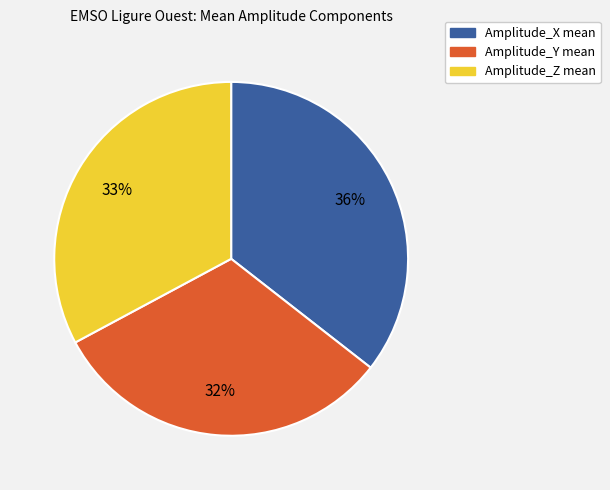

True or false: Amplitude_Z mean accounts for 23% of the total.

False